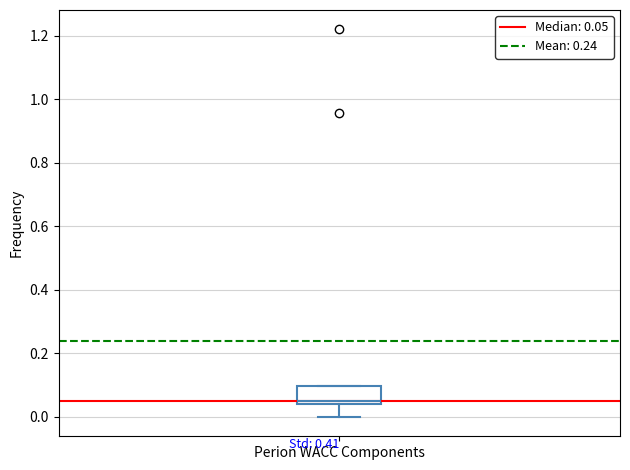

Transcribe this box plot: give where the median line is, the range the box spans, and where the two whiskers end, as read against the y-axis. The values are not printed on the chart, so give them approximately, as read against the axis.

median 0.06, box 0.04 to 0.10, whiskers 0.00 to 0.10